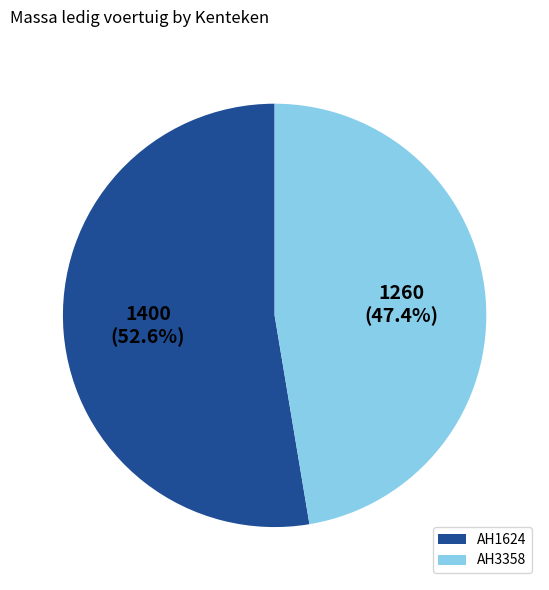

Count the number of slices in the pie.

2